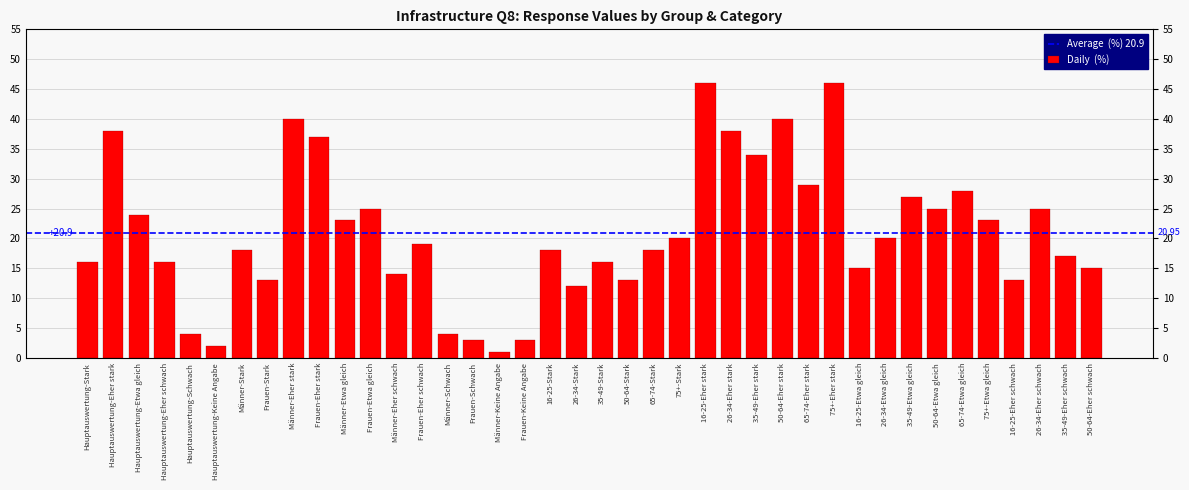

What is the difference between the values at 75+-Stark and 65-74-Eher stark?

9